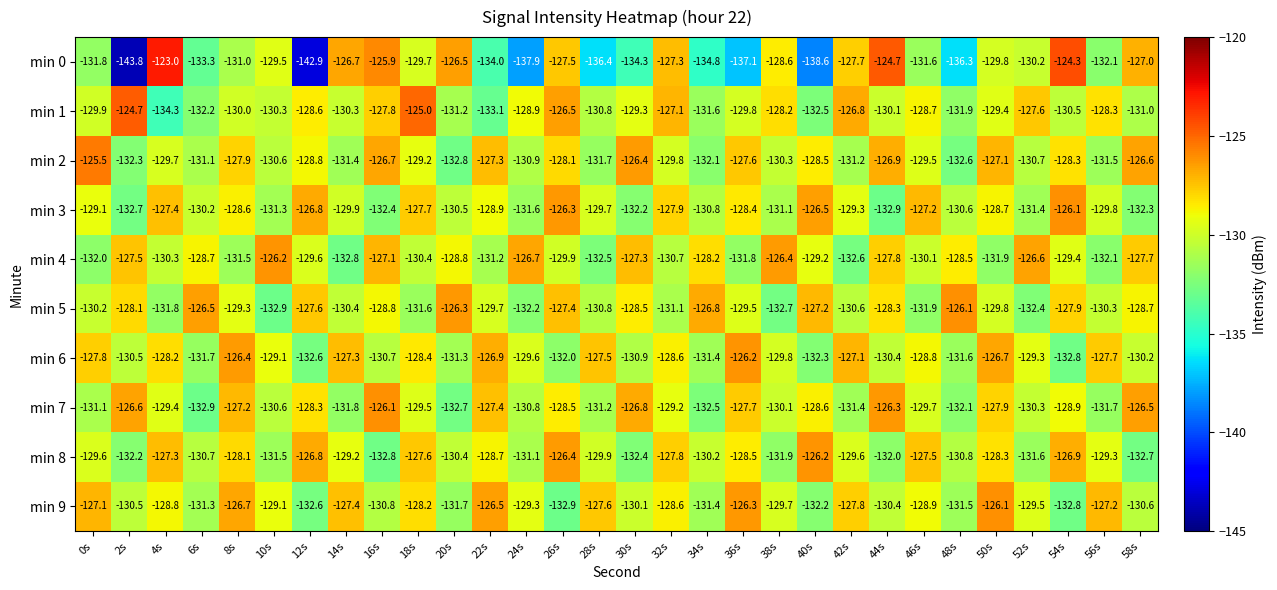

How many series are shown in this chart?

10